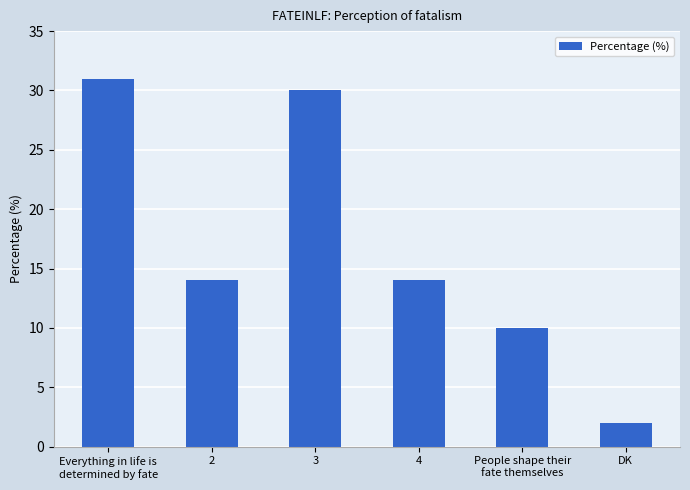

Approximately how many times larger is the value at 2 compared to 4?

1.0